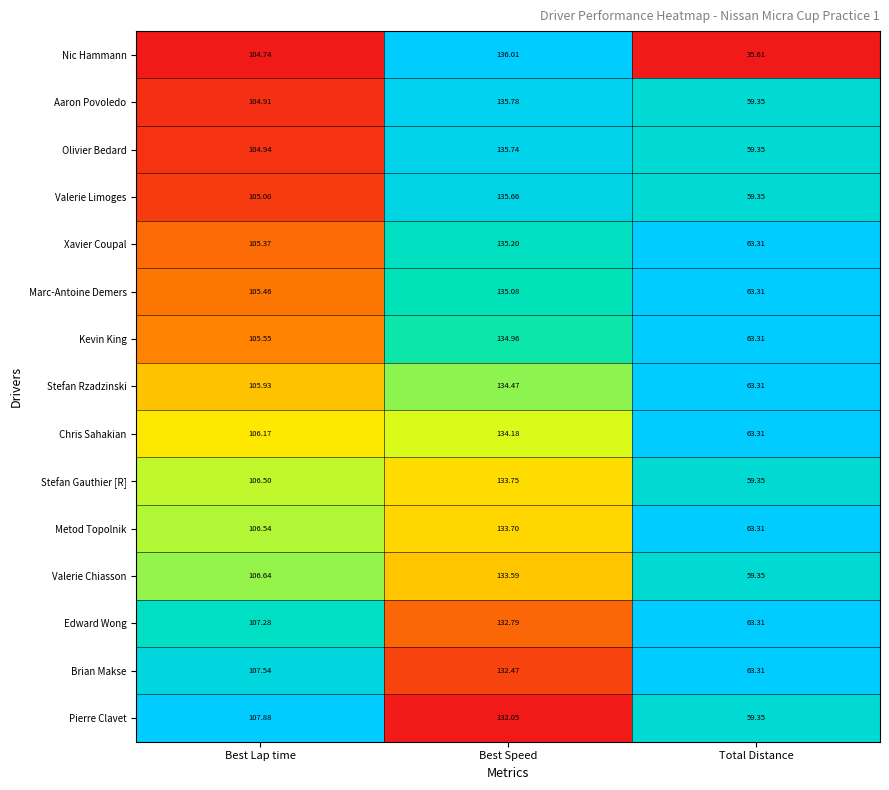

List the series in order of their peak value, lowest first.

Pierre Clavet, Brian Makse, Edward Wong, Valerie Chiasson, Metod Topolnik, Stefan Gauthier [R], Chris Sahakian, Stefan Rzadzinski, Kevin King, Marc-Antoine Demers, Xavier Coupal, Valerie Limoges, Olivier Bedard, Aaron Povoledo, Nic Hammann